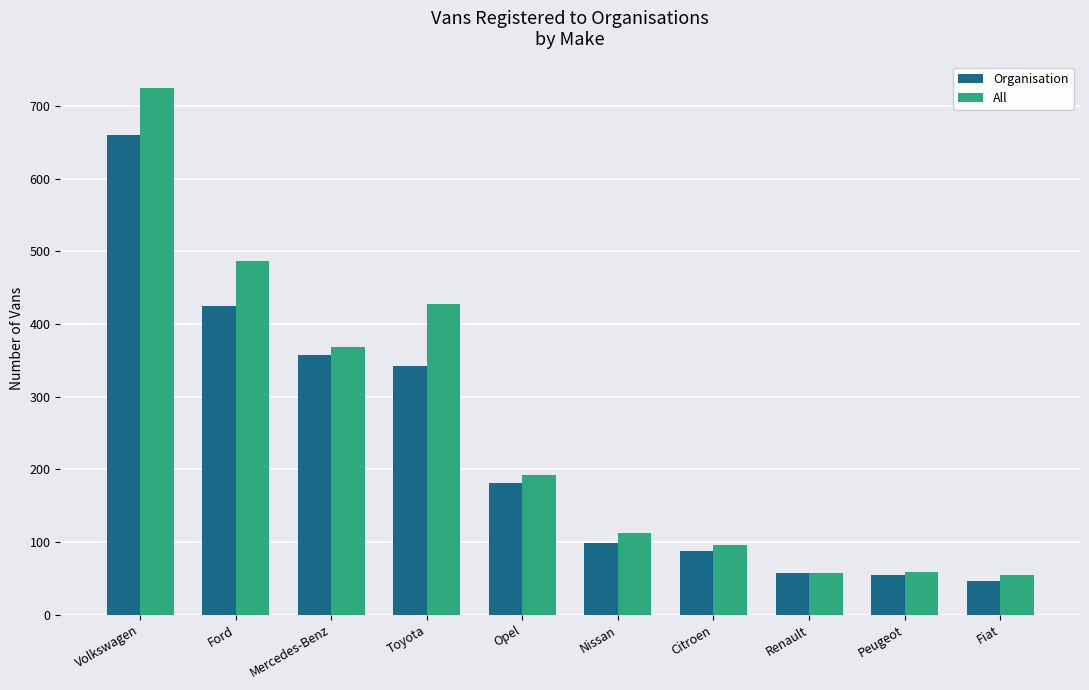

Rank the series at Ford from highest to lowest value.

All, Organisation